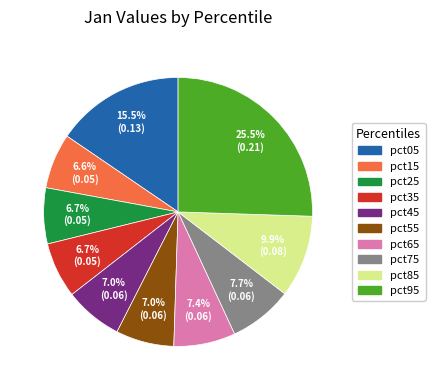

Which has a higher value, pct15 or pct75?

pct75